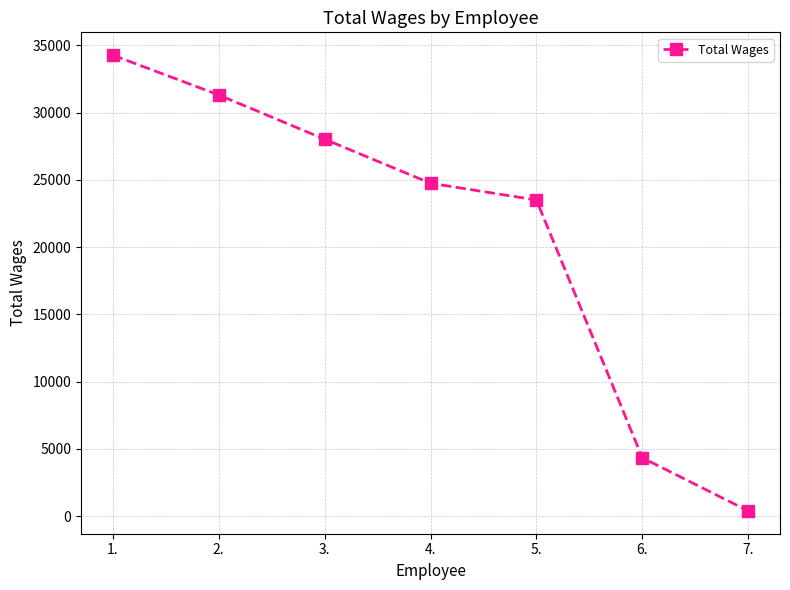

Which label corresponds to the largest value in the chart?

1.